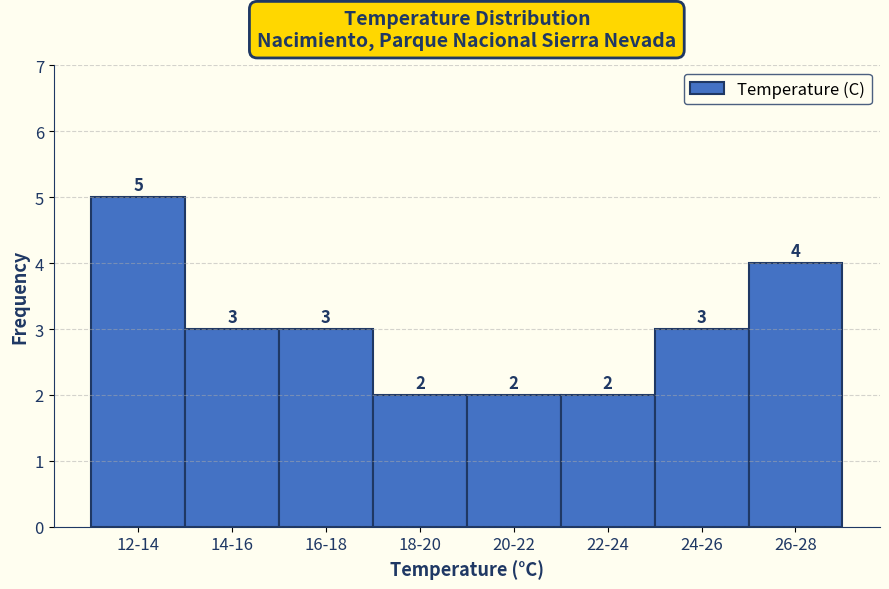

Reading left to right, what are all the values shown in this chart?

5	3	3	2	2	2	3	4